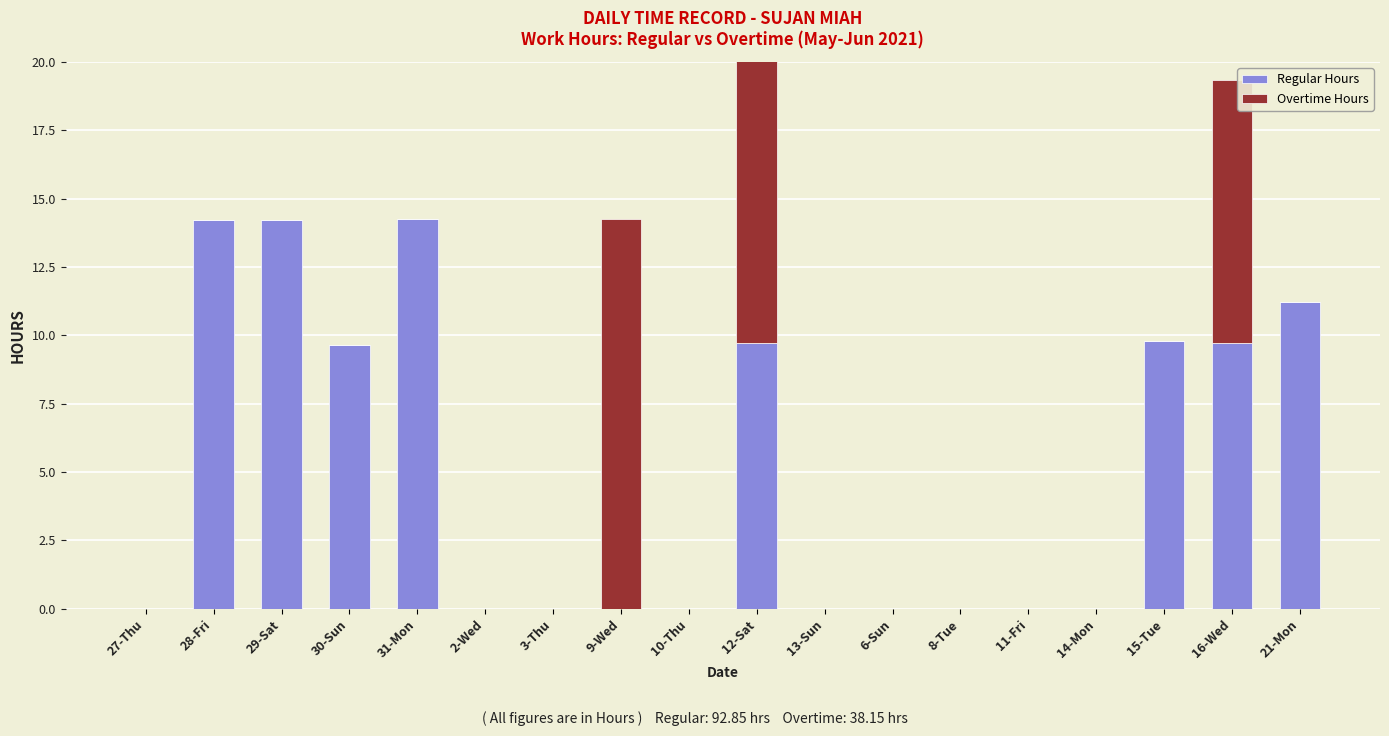

Which series changed the most between 28-Fri and 29-Sat?

Regular Hours